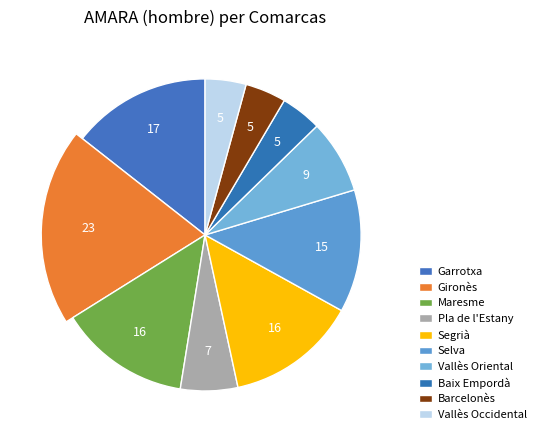

To the nearest percent, what is the difference between the Pla de l'Estany and Garrotxa slice percentages?

8%